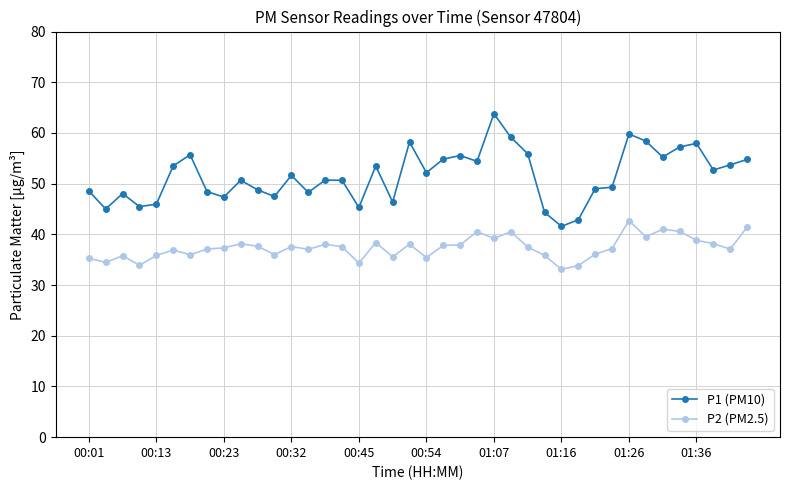

Does the chart display data point markers on the line(s)?

Yes